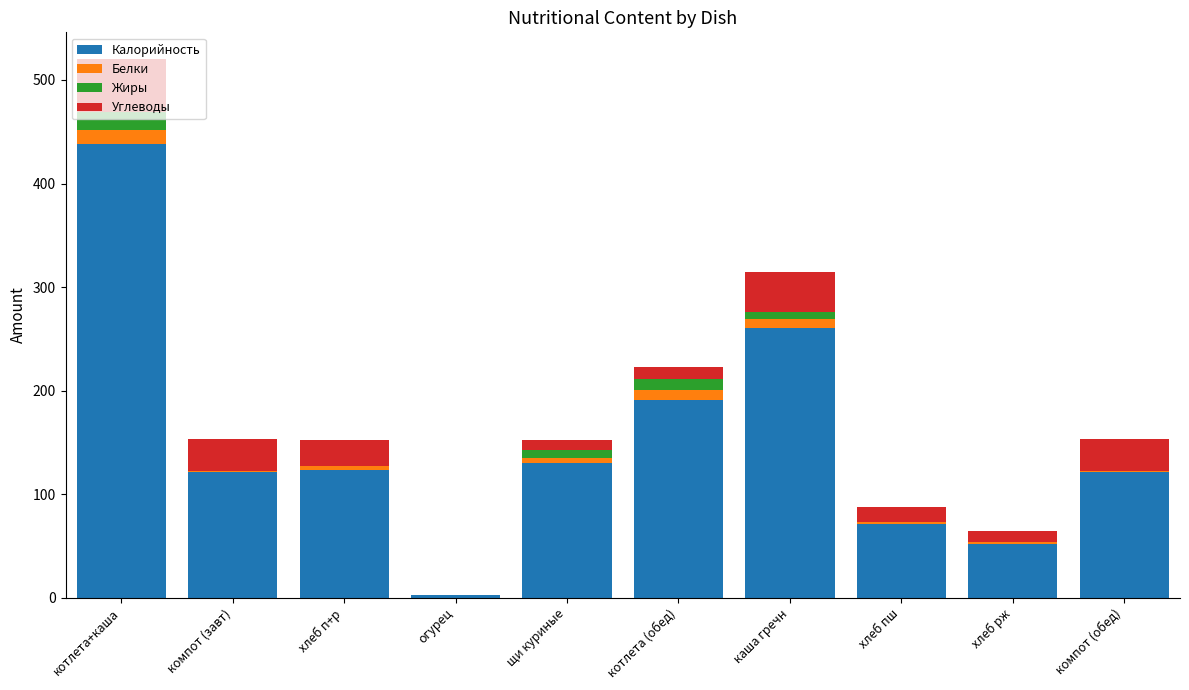

What is the sum of all Калорийность values?

1510